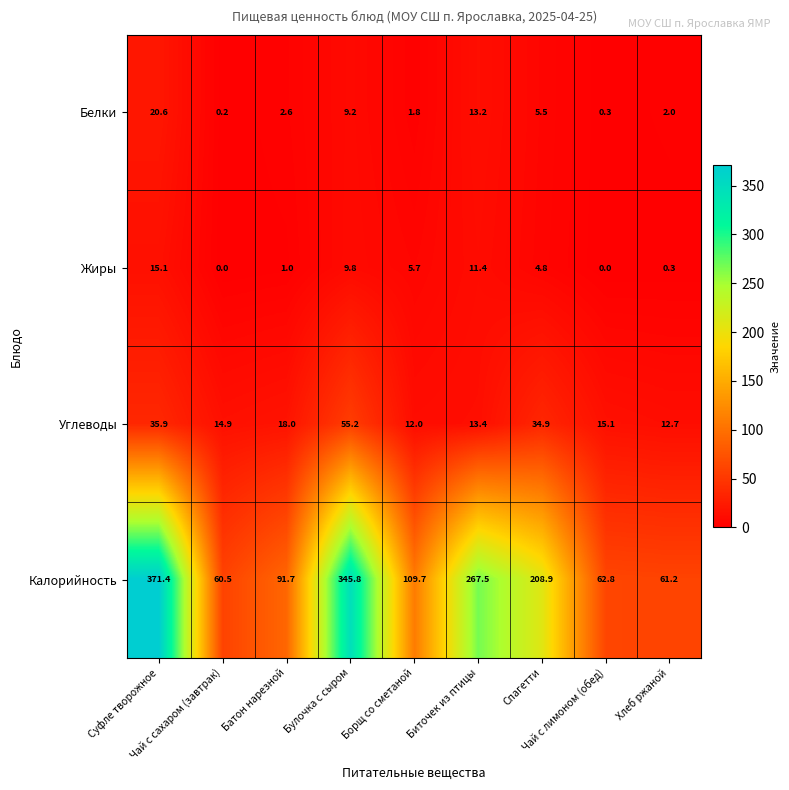

At how many categories does at least one series exceed 256?

3